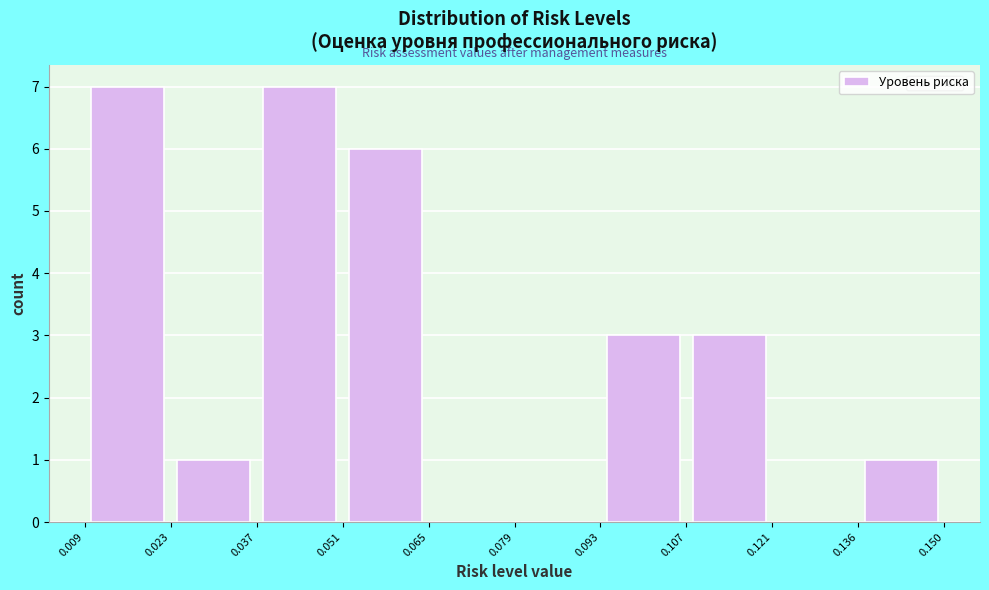

Reading left to right, list every bar in this chart as the range it spans on the x-axis followed by its height. The values are not printed on the chart, so give them approximately, as read against the axis.

0.009 to 0.023: 7
0.023 to 0.037: 1
0.037 to 0.051: 7
0.051 to 0.065: 6
0.065 to 0.079: 0
0.079 to 0.093: 0
0.093 to 0.107: 3
0.107 to 0.121: 3
0.121 to 0.136: 0
0.136 to 0.150: 1